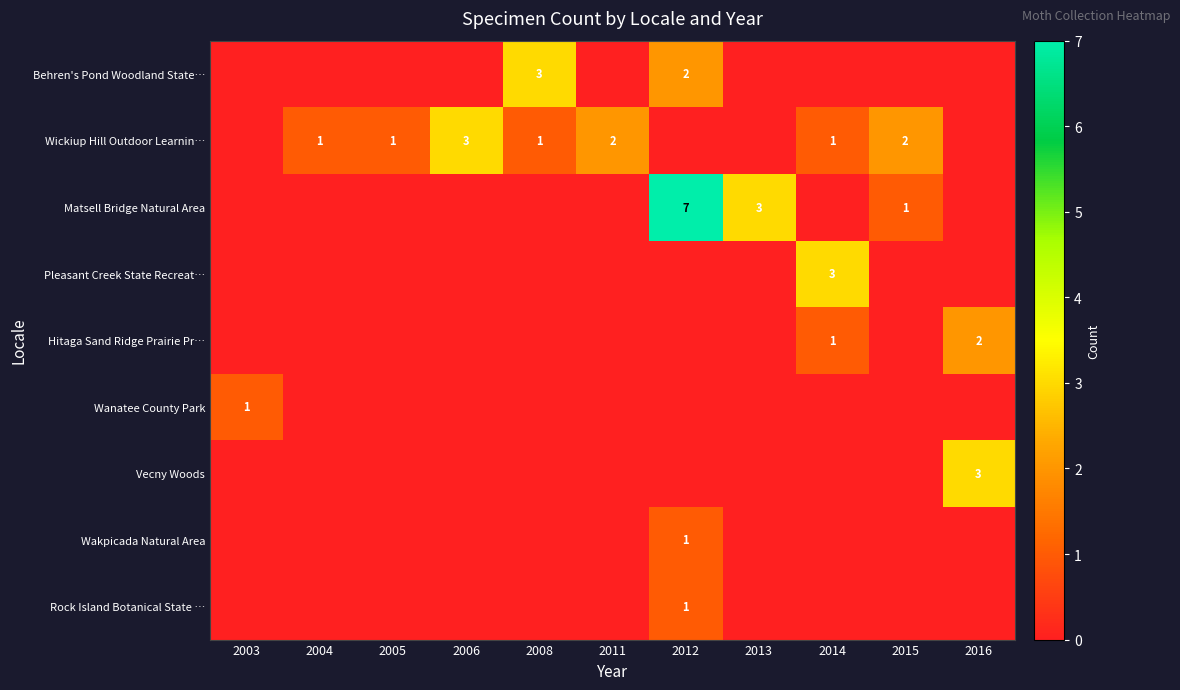

The value of Wickiup Hill Outdoor Learnin… at 2011 is 3. True or false?

False